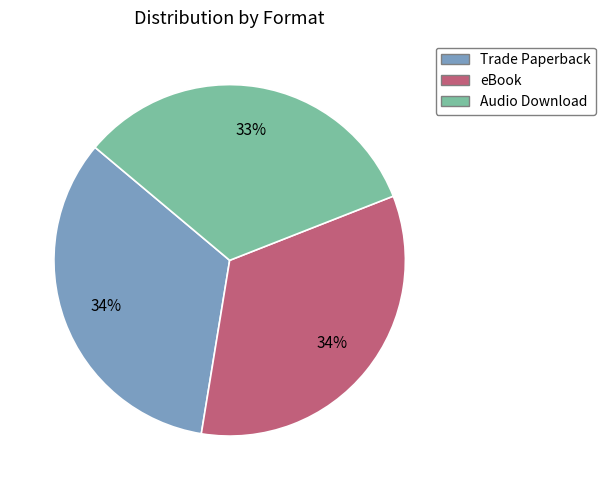

To the nearest percent, what portion does Audio Download represent?

33%